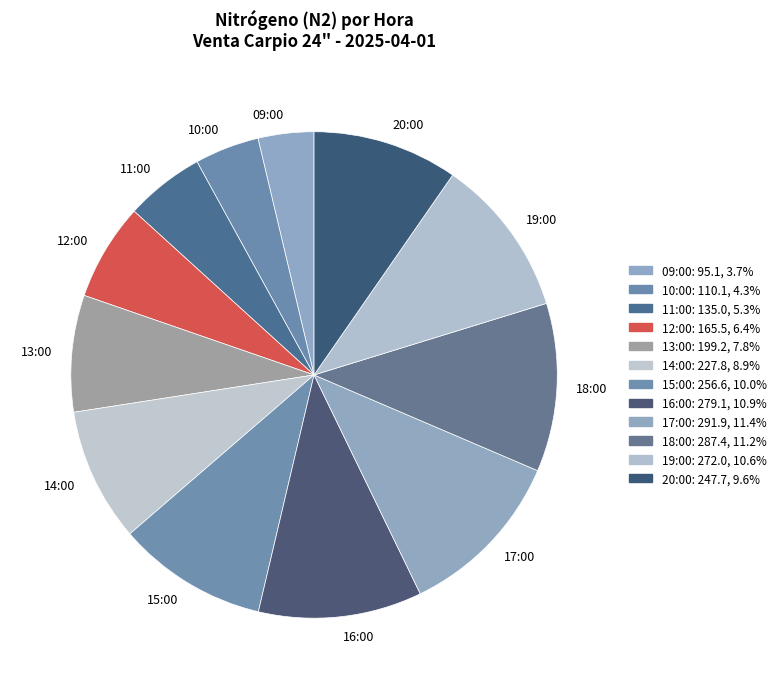

Does any single category account for the majority?

No